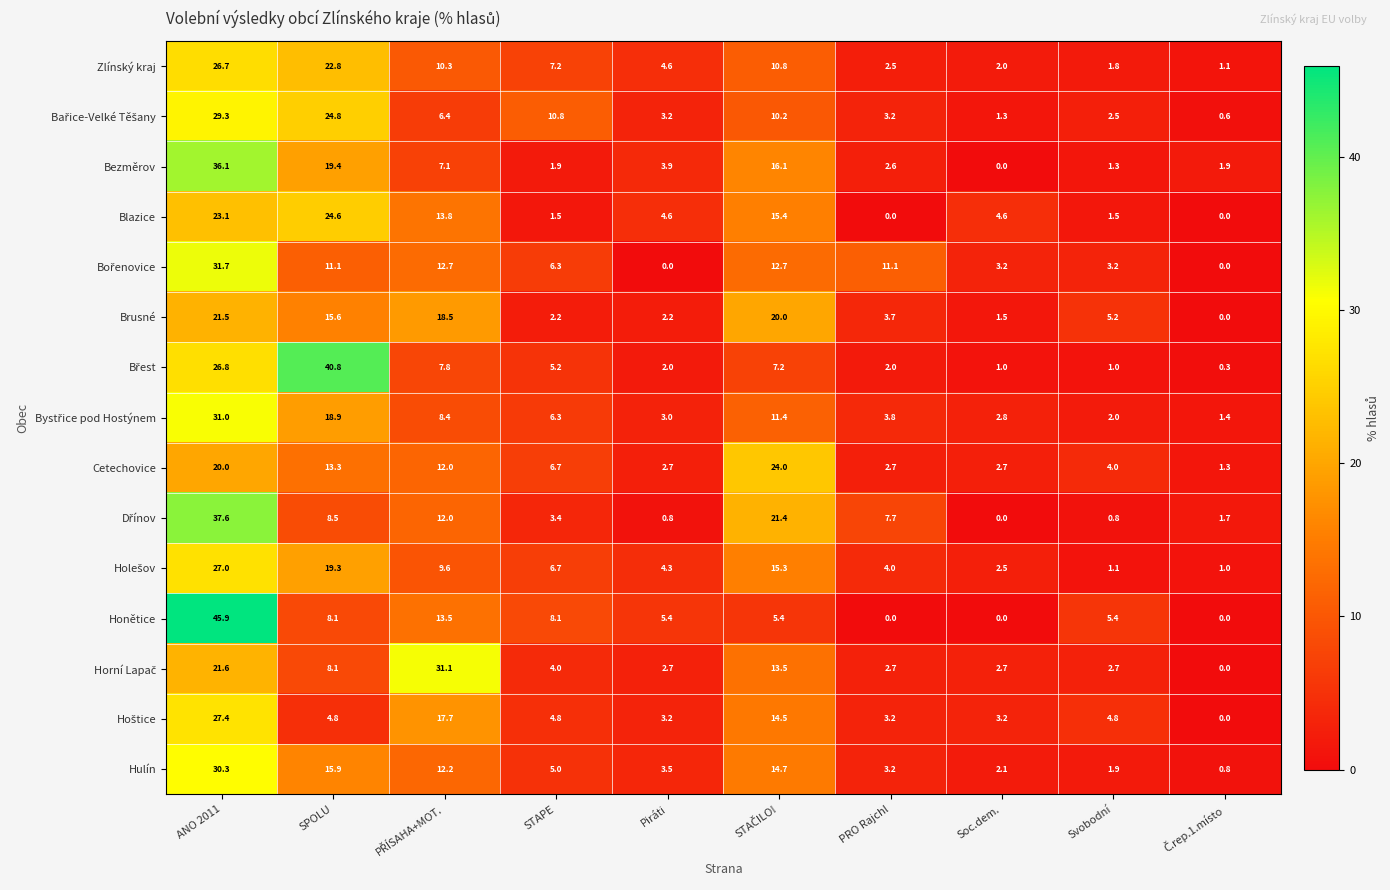

Which series has the largest range (max minus min)?

Honětice